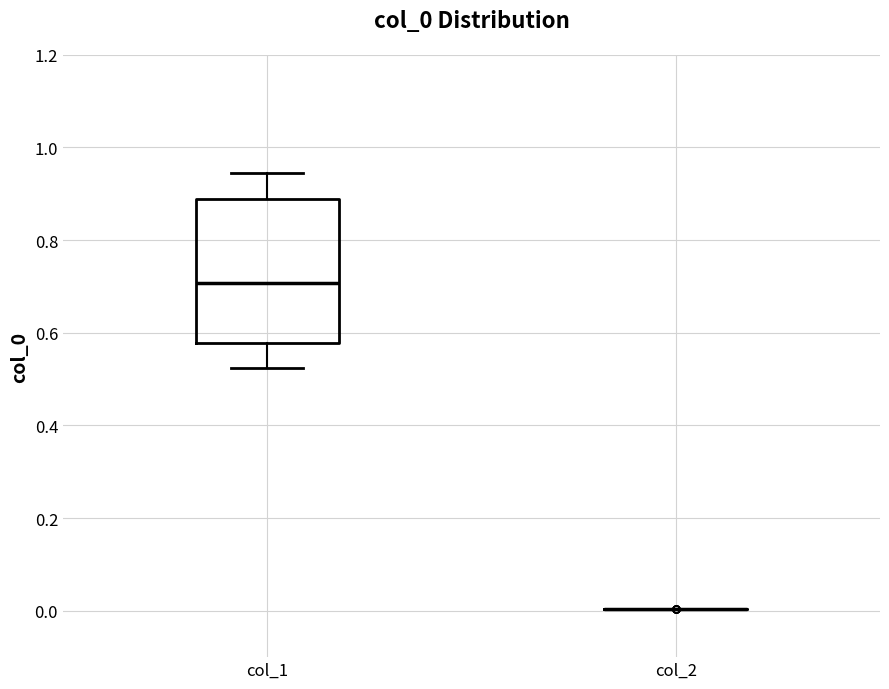

Comparing the boxes themselves (not the whiskers), which one is the tallest?

col_1